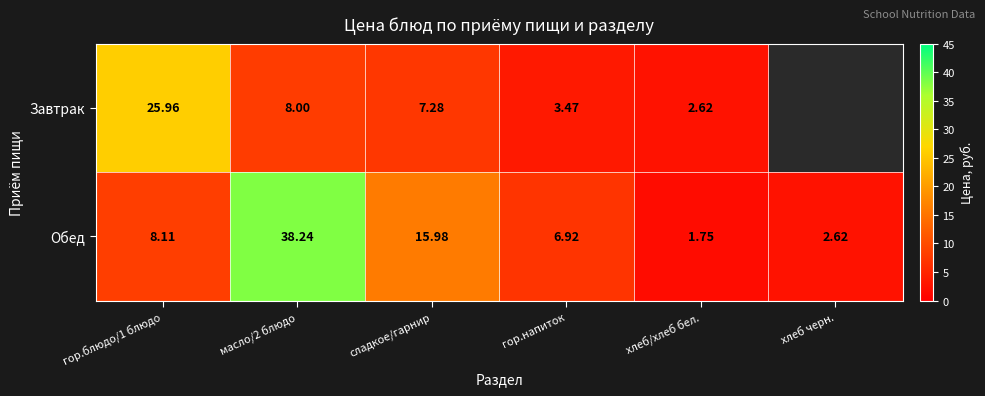

Where is Обед nearest to the value 19?

сладкое/гарнир